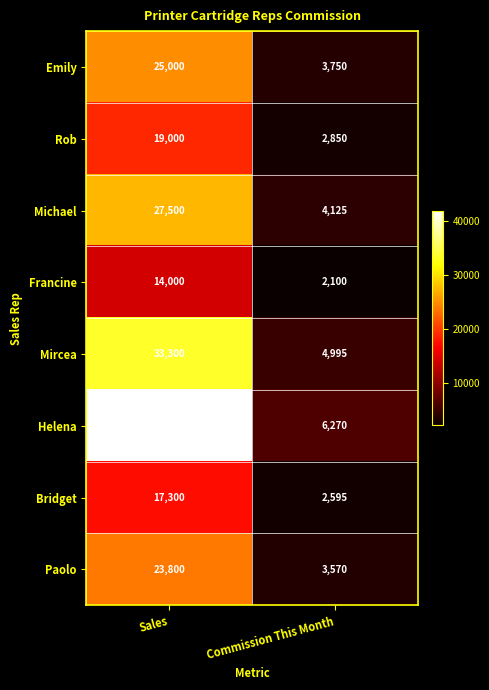

At which category is the sum across all series the highest?

Sales